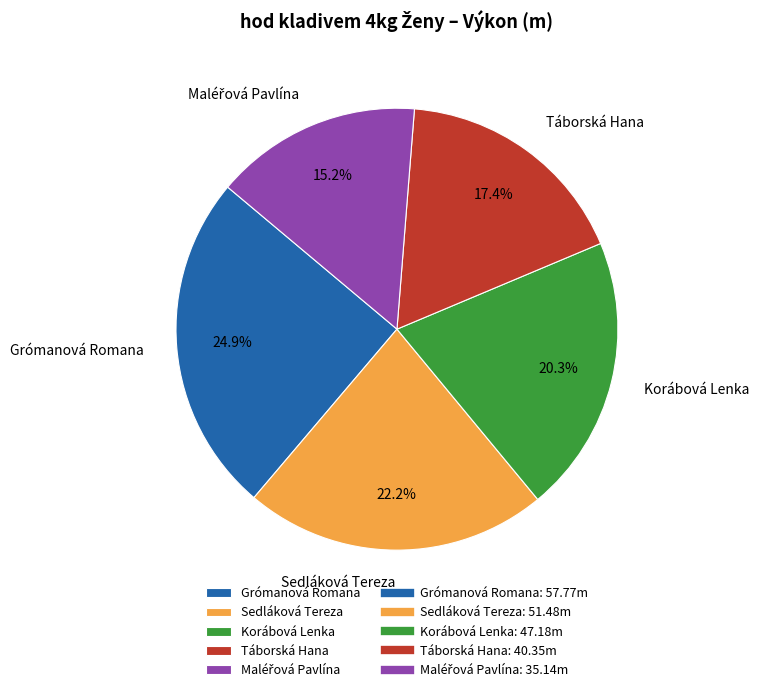

To the nearest percent, what portion does Sedláková Tereza represent?

22%